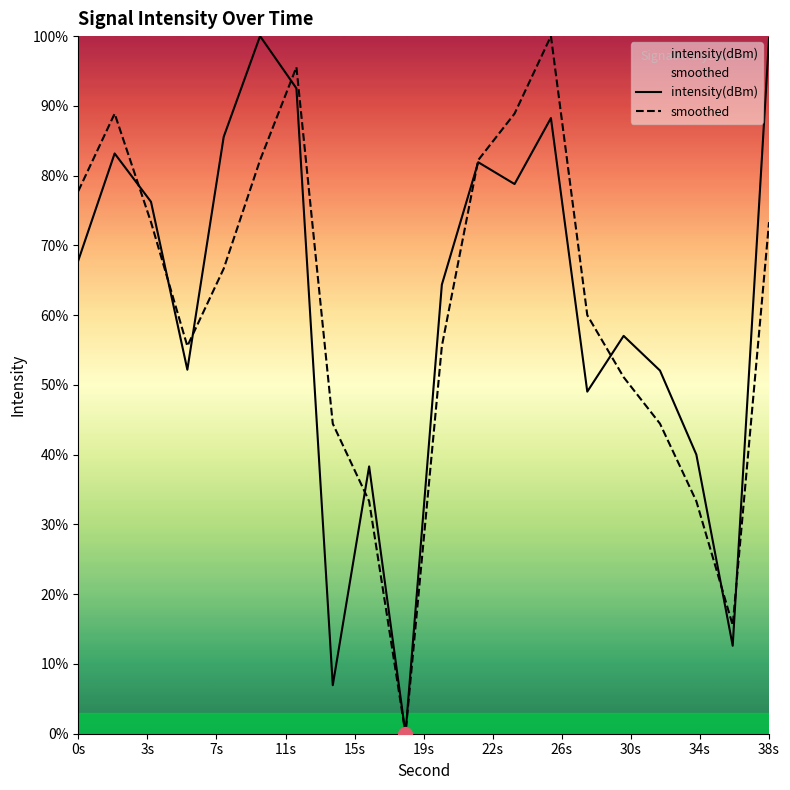

What is the highest value of the intensity(dBm) series?

100.0